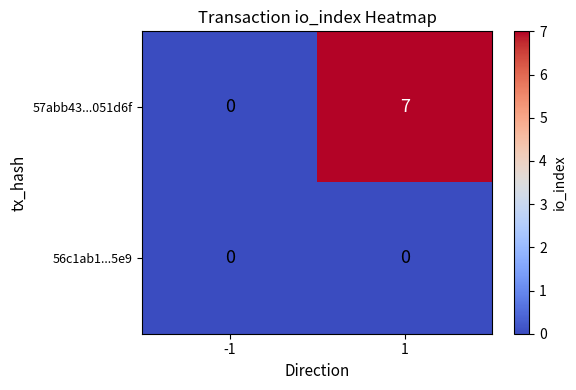

What is the sum of the 57abb43...051d6f values at 1 and -1?

7